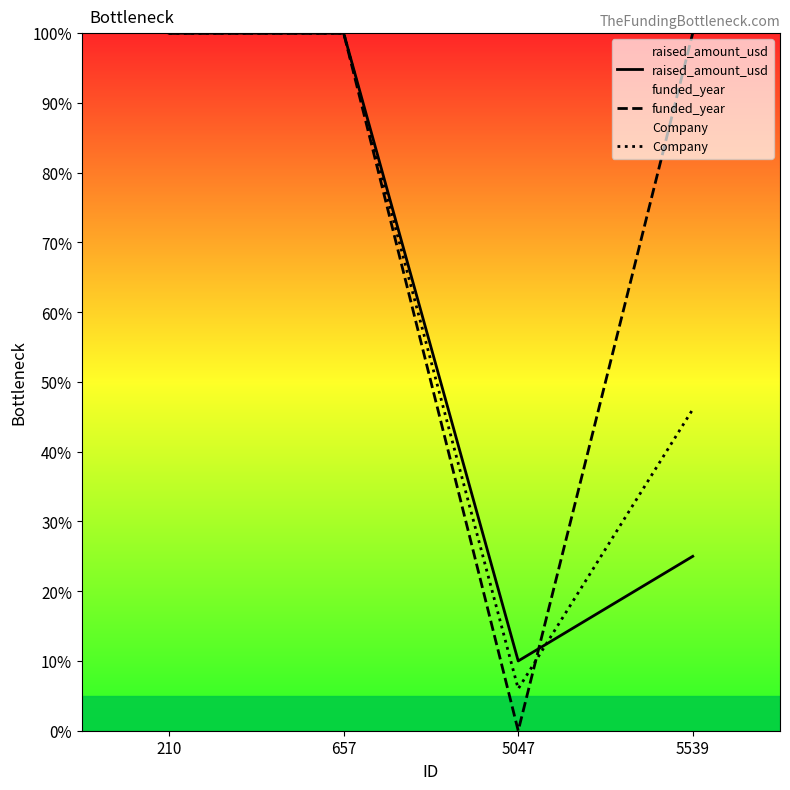

How many lines are shown in the chart?

3